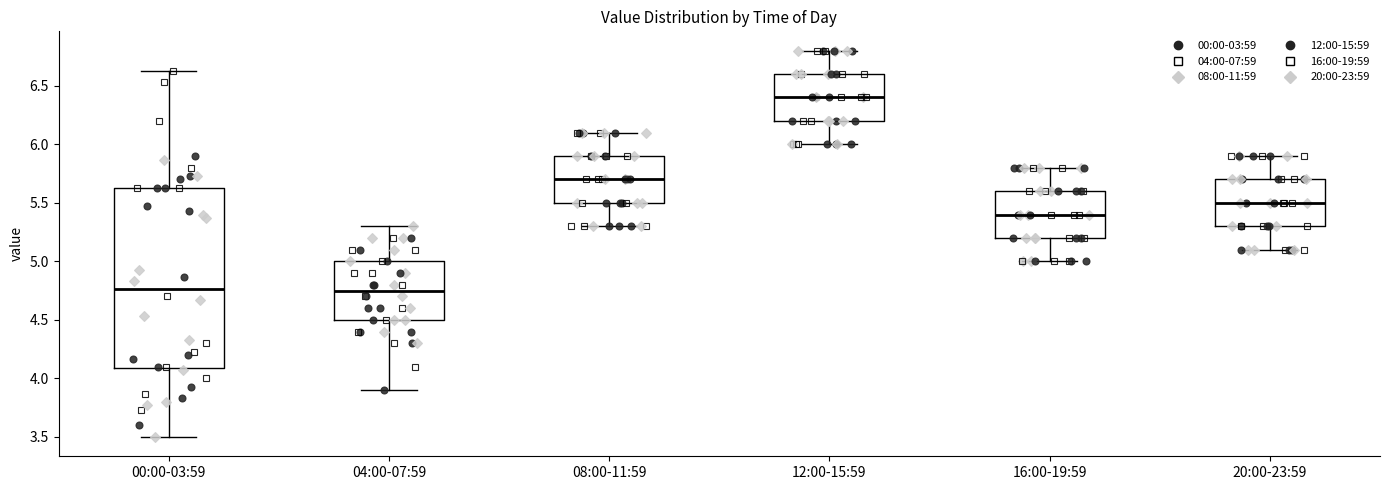

Comparing the boxes themselves (not the whiskers), which one is the tallest?

00:00-03:59